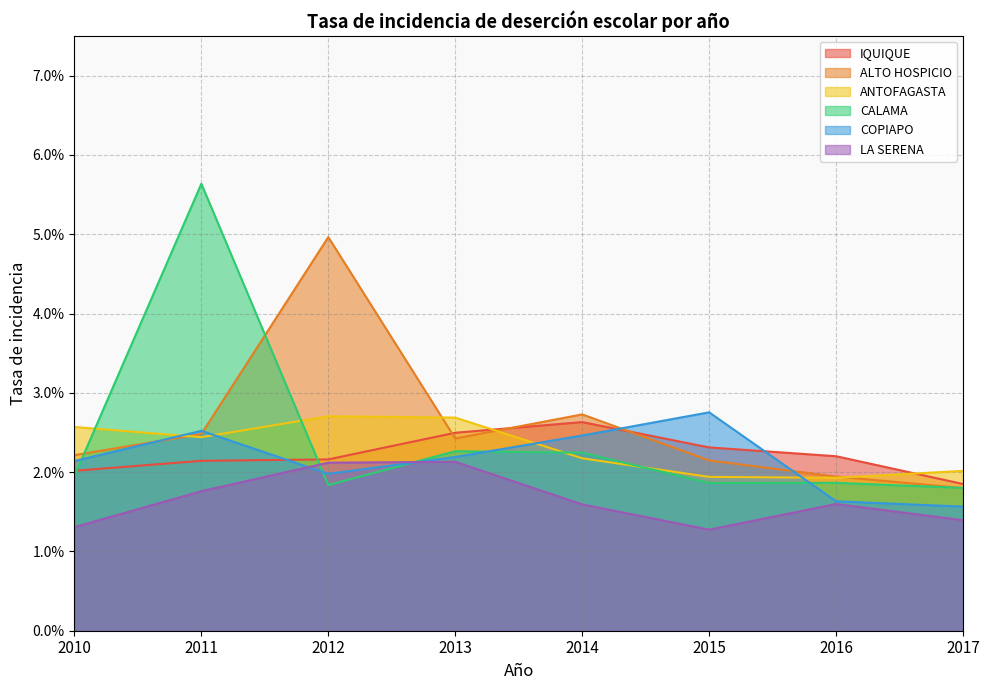

Does the chart have visible grid lines?

Yes